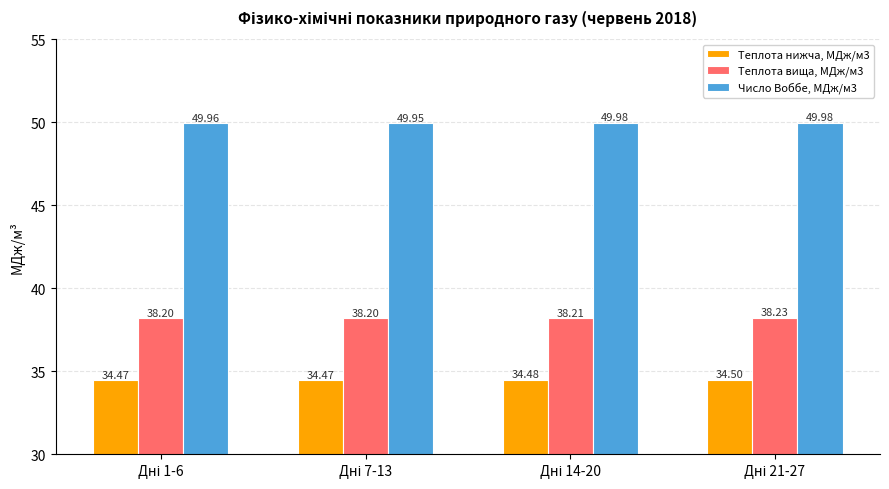

What is the sum of all Теплота вища, МДж/м3 values?

152.8